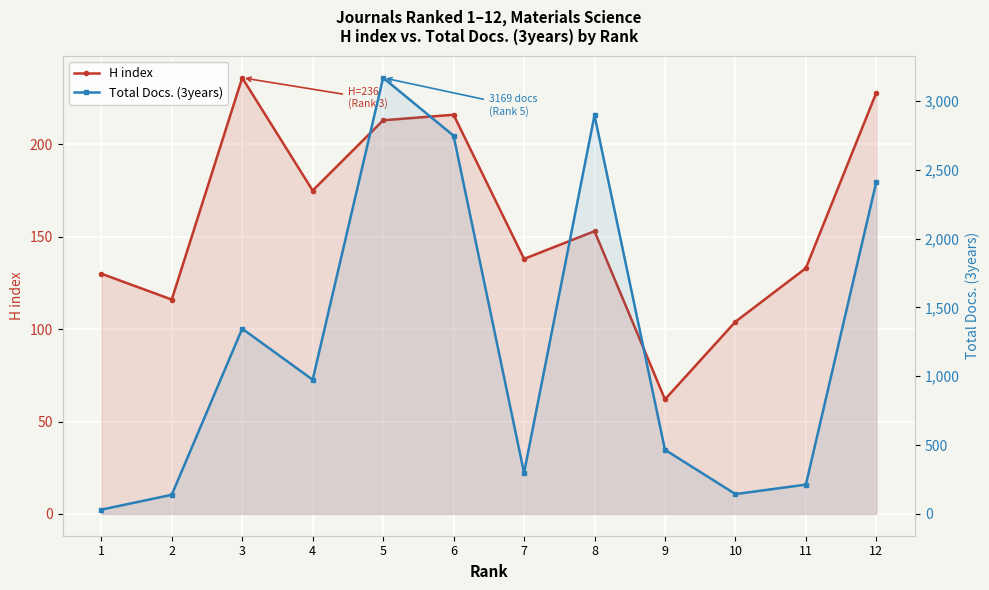

True or false: H index and Total Docs. (3years) intersect in this chart.

True